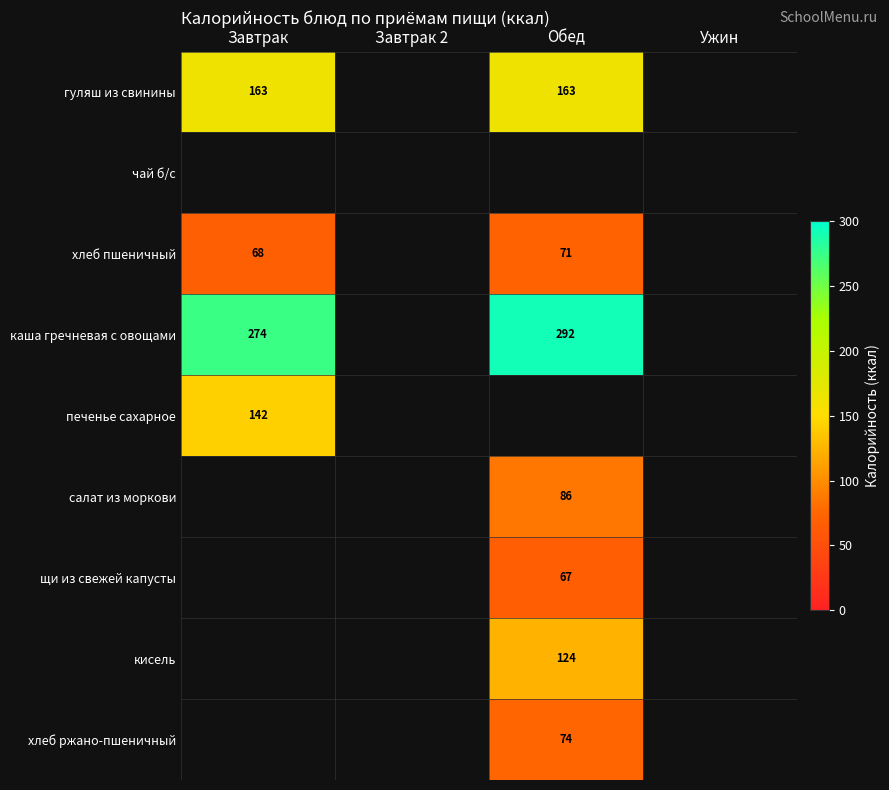

True or false: гуляш из свинины has a value of 225.0 at Завтрак.

False